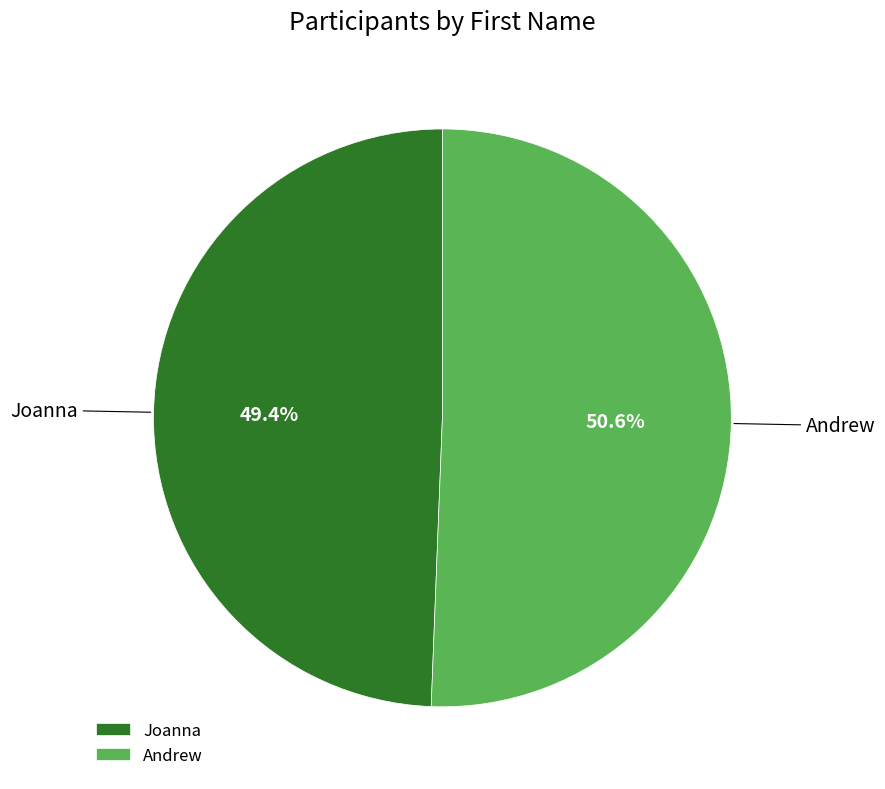

Is the sum of Andrew and Joanna greater than half?

Yes